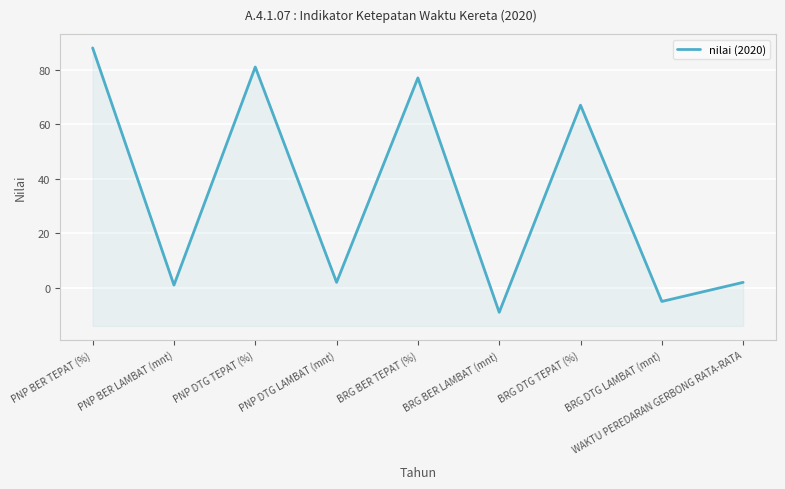

What is the difference between the values at WAKTU PEREDARAN GERBONG RATA-RATA and BRG BER TEPAT (%)?

75